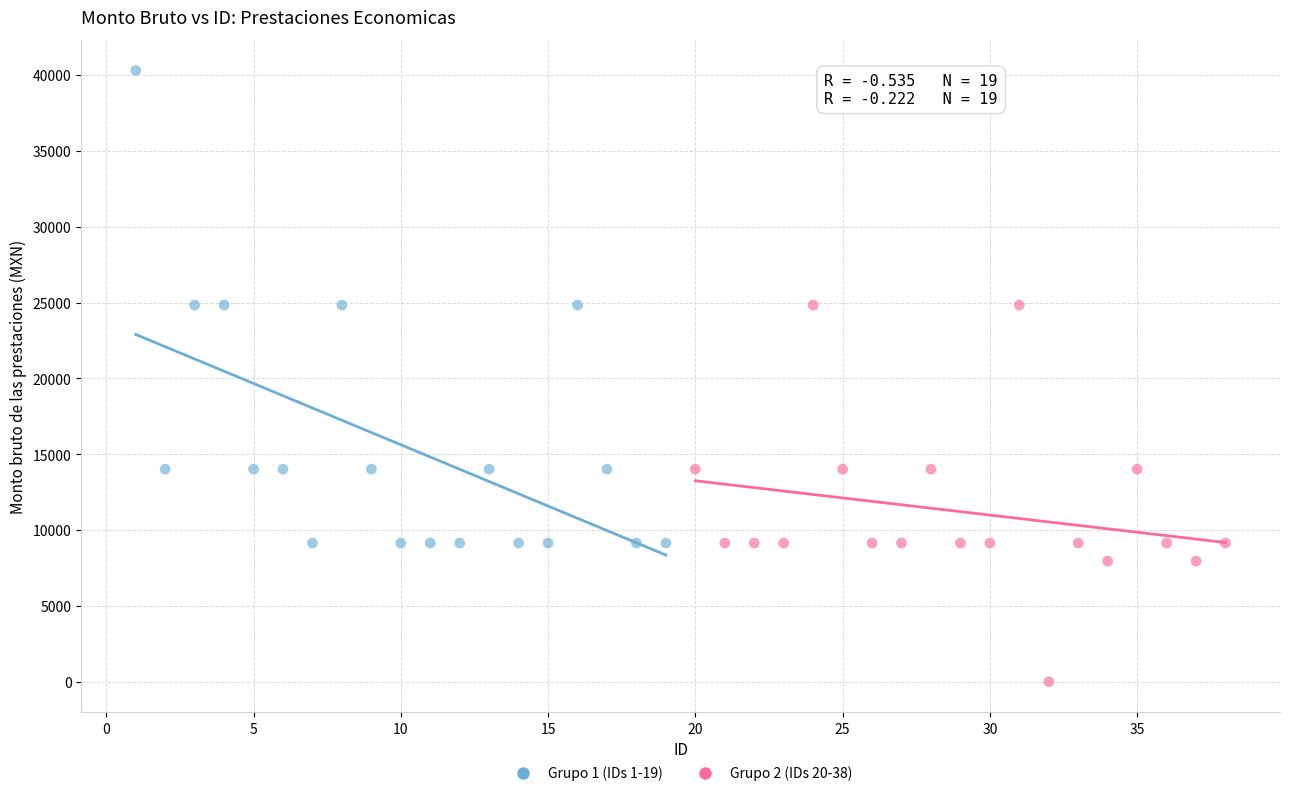

Which series has the widest spread of Y values?

Grupo 1 (IDs 1-19)